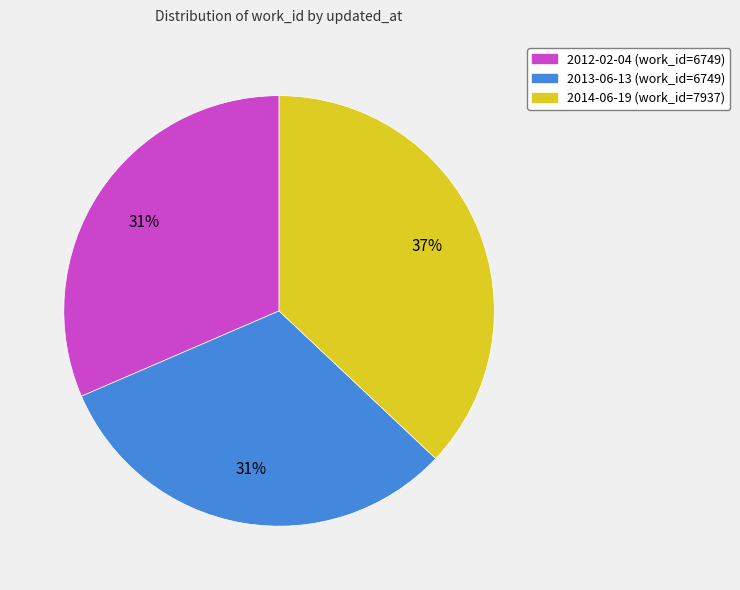

The 2013-06-13 slice represents 31% of the pie. True or false?

True